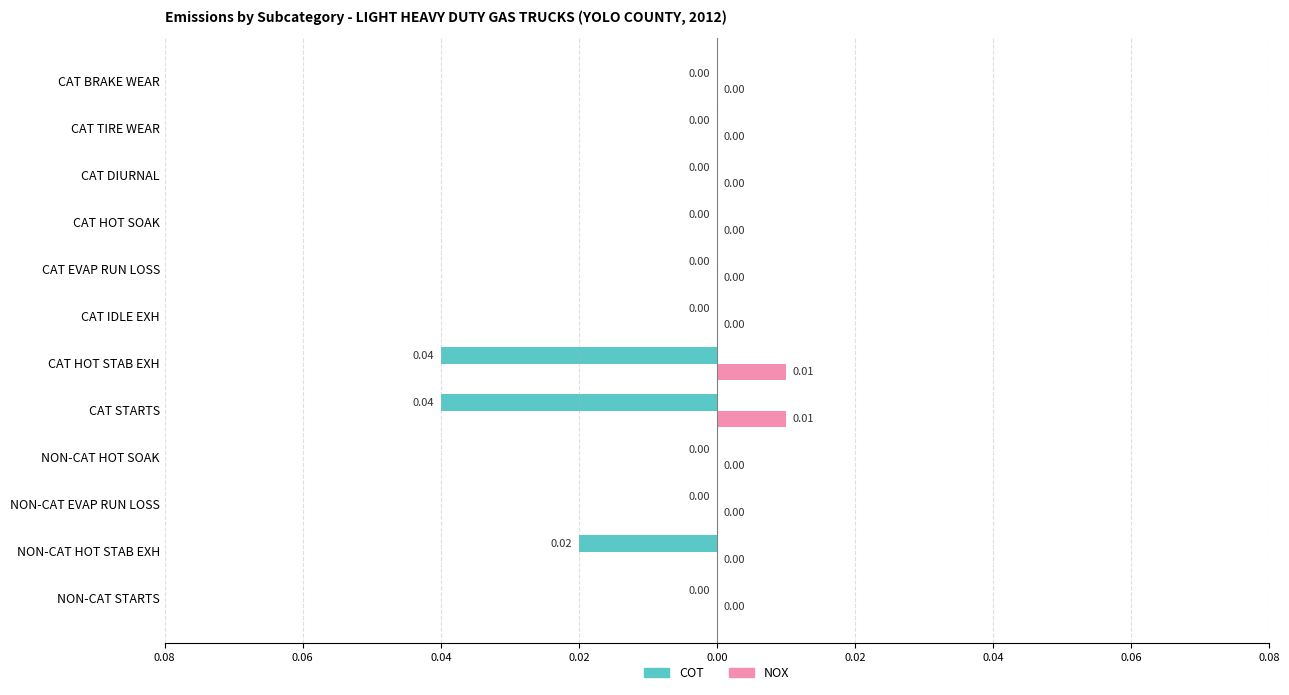

What is the sum of all COT values?

-0.1